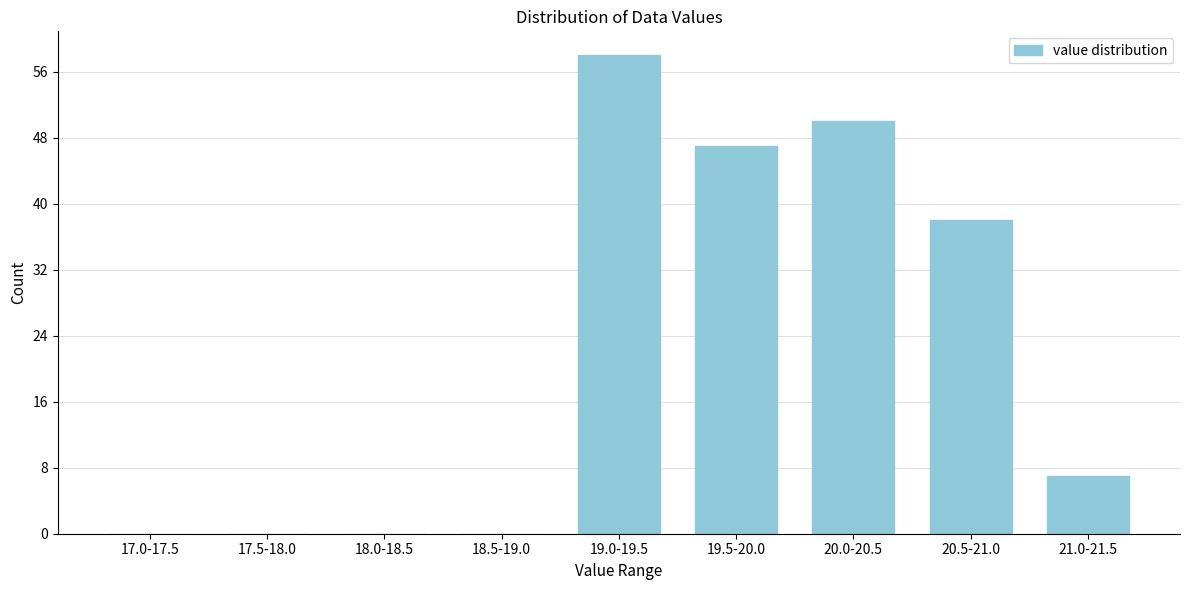

Reading left to right, transcribe all the data shown in this chart.

17.0-17.5=0	17.5-18.0=0	18.0-18.5=0	18.5-19.0=0	19.0-19.5=58	19.5-20.0=47	20.0-20.5=50	20.5-21.0=38	21.0-21.5=7